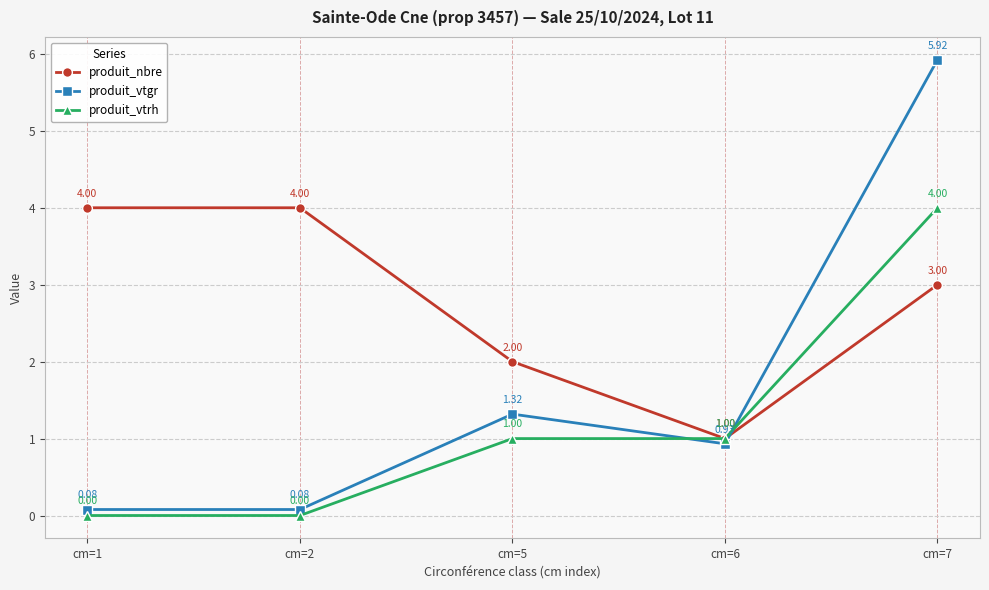

What is the difference between the highest and lowest values at cm=2?

4.0